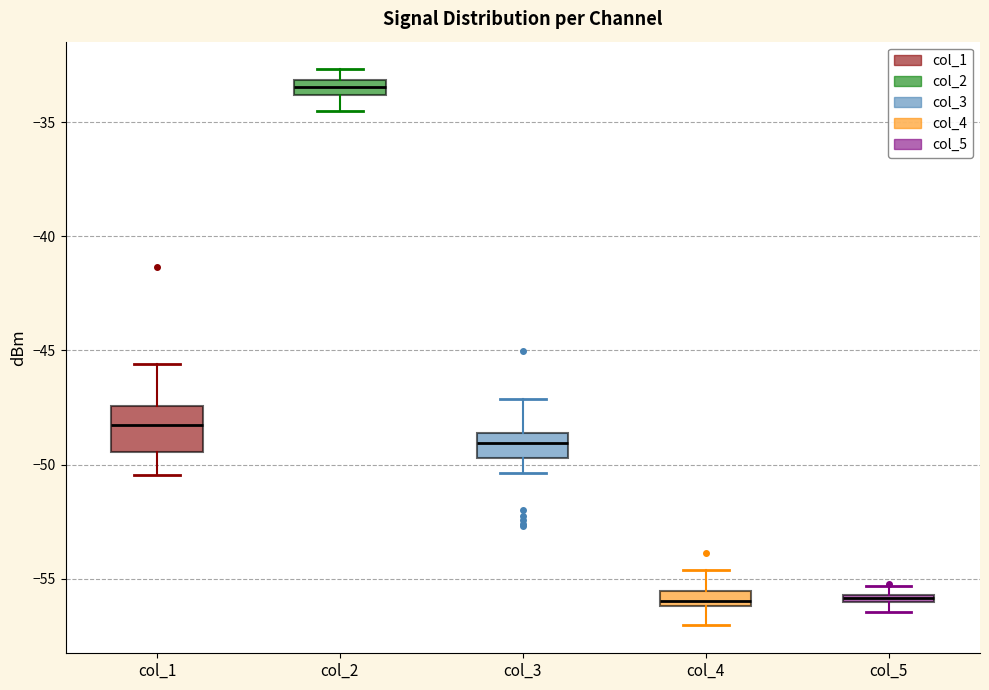

Which box has the highest median line?

col_2